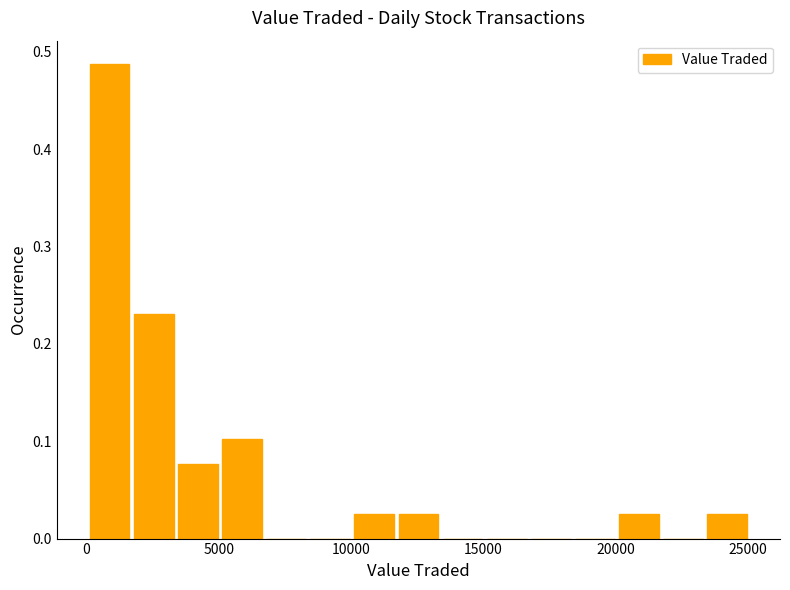

Read against the x-axis, roughly where is the centre of the tallest bar?

1000